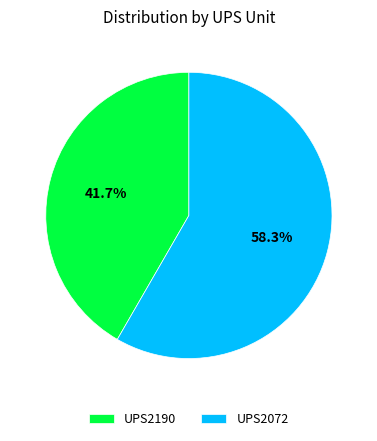

To the nearest percent, what percentage of the pie is UPS2072?

58%